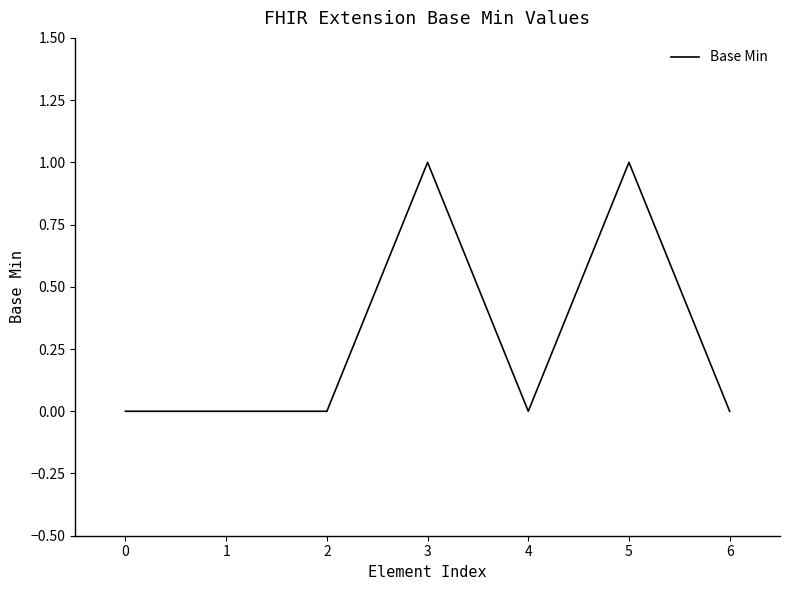

Count the number of categories in the chart.

7